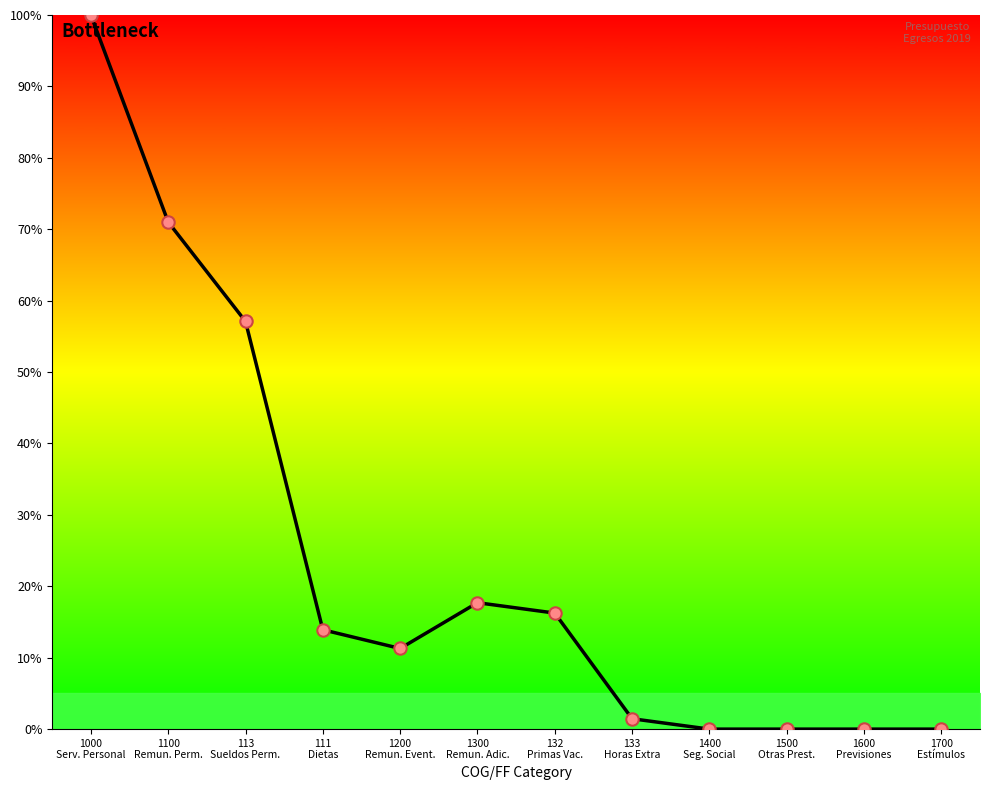

Which has a higher value, 111
Dietas or 1100
Remun. Perm.?

1100
Remun. Perm.